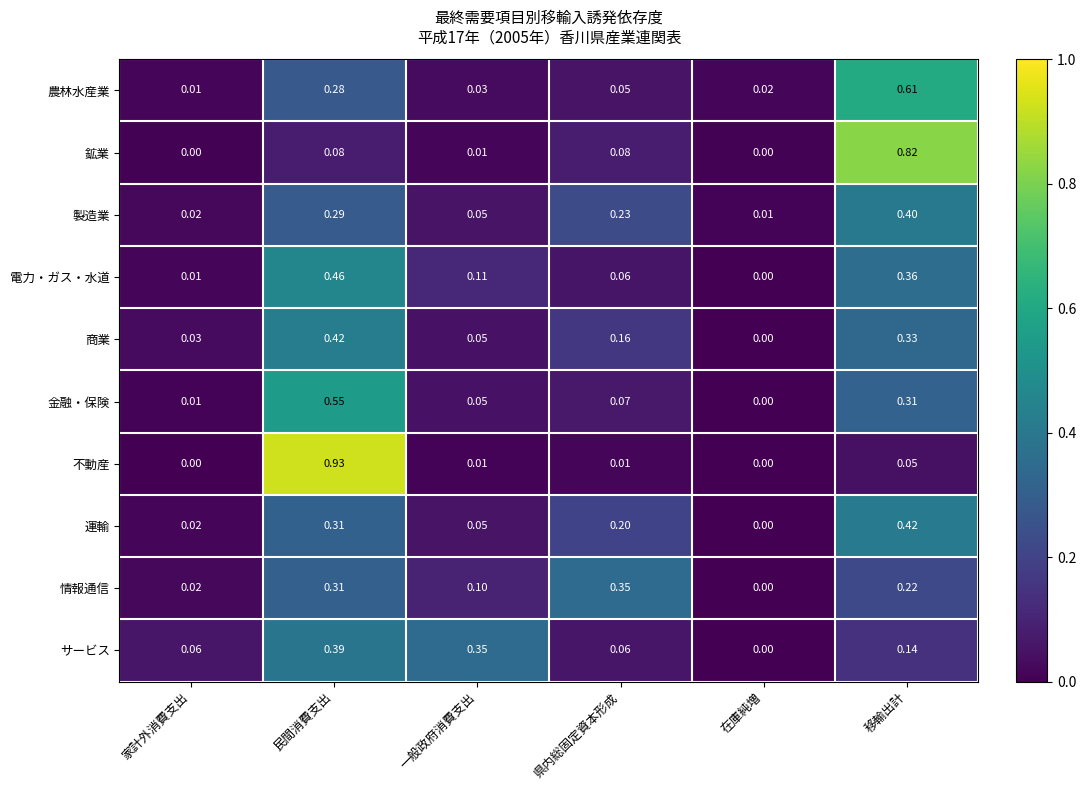

At 移輸出計, list the series in order from largest to smallest.

鉱業, 農林水産業, 運輸, 製造業, 電力・ガス・水道, 商業, 金融・保険, 情報通信, サービス, 不動産